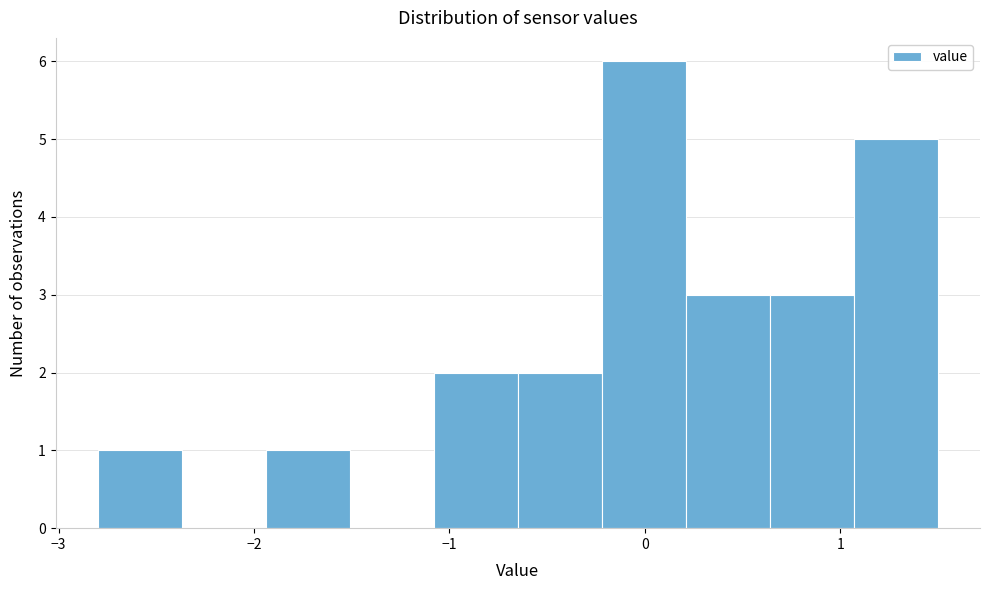

Reading left to right, transcribe this chart: for each bar, give the range it covers on the x-axis and its height. Neither the bar edges nor the heights are printed on the chart, so give them approximately, as read against the axes.

-2.80 to -2.37: 1
-2.37 to -1.94: 0
-1.94 to -1.51: 1
-1.51 to -1.08: 0
-1.08 to -0.65: 2
-0.65 to -0.22: 2
-0.22 to 0.21: 6
0.21 to 0.64: 3
0.64 to 1.07: 3
1.07 to 1.50: 5